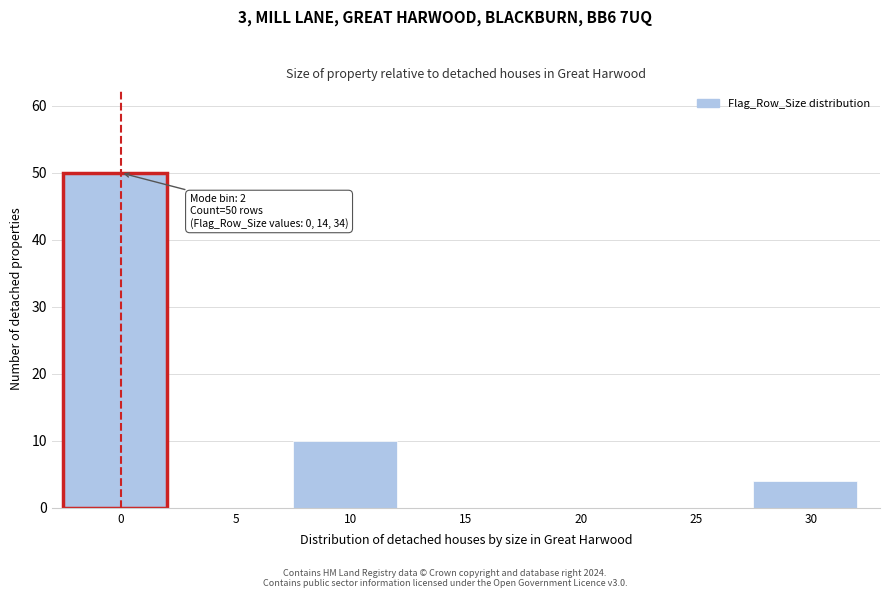

Reading left to right, extract all data points from this chart.

0=50	5=0	10=10	15=0	20=0	25=0	30=4